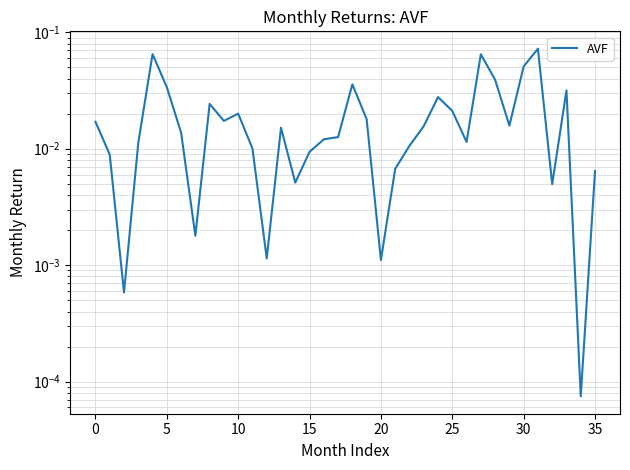

Is it true that the value at 29 is 0.0?

False